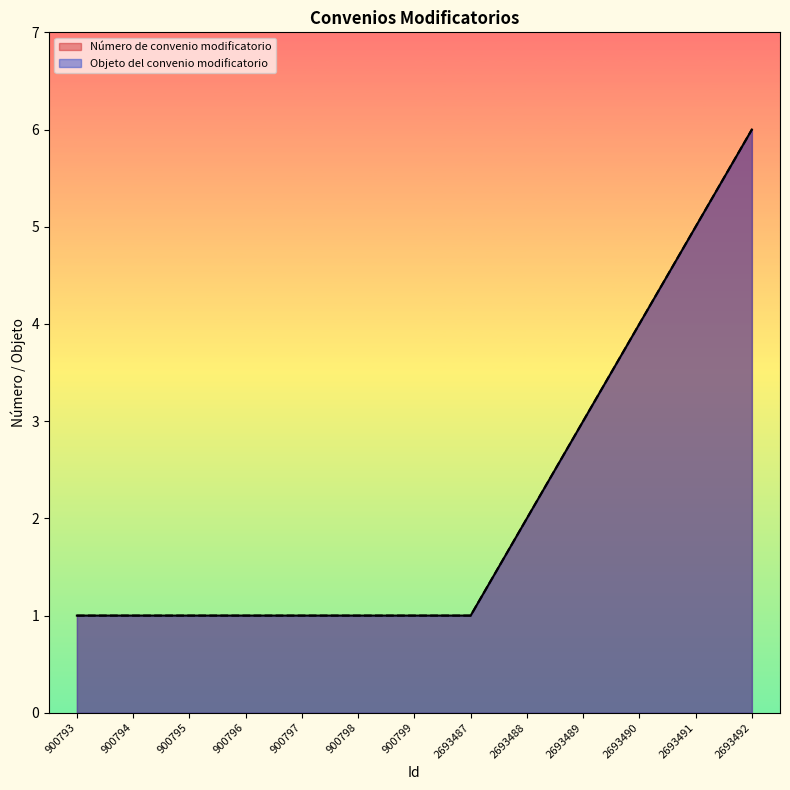

What is the value of the Número de convenio modificatorio point at the 1st from the left?

1